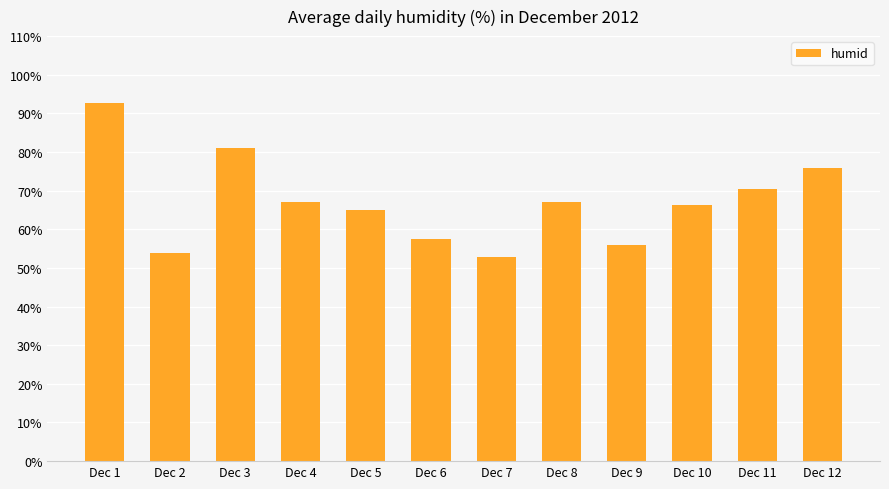

Between Dec 10 and Dec 11, which is larger?

Dec 11